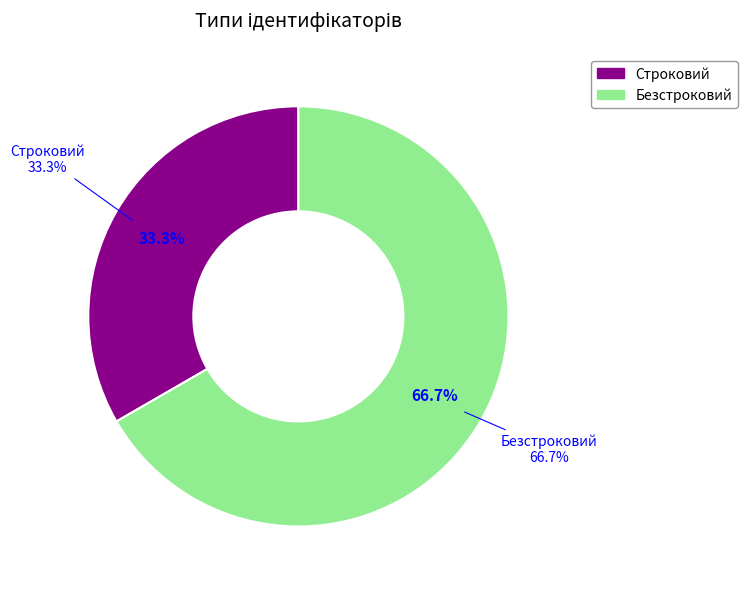

To the nearest percent, what portion does Безстроковий represent?

67%